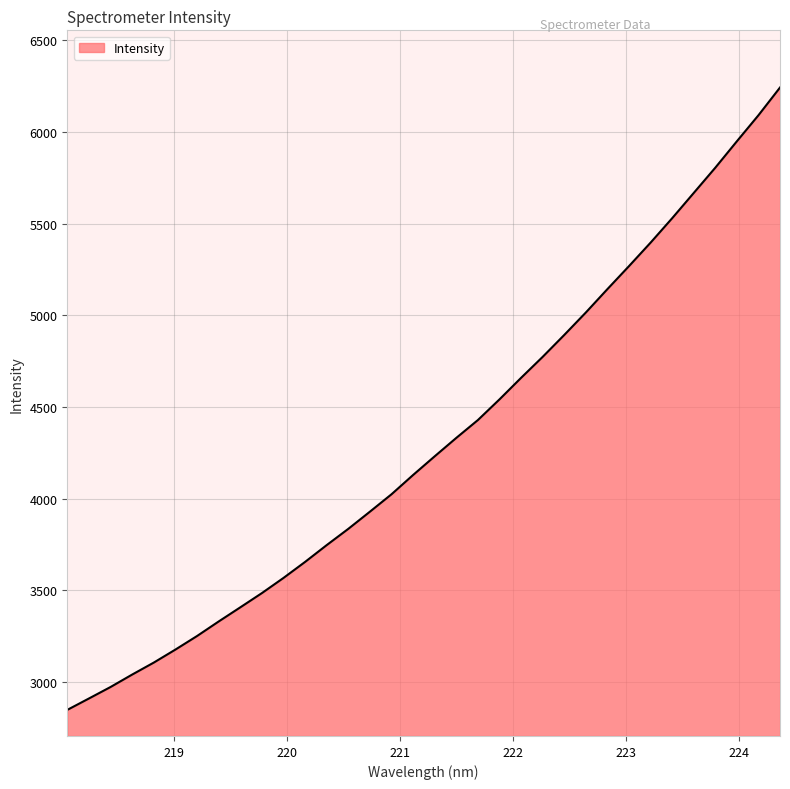

What is the difference between the maximum and minimum values?

3396.5